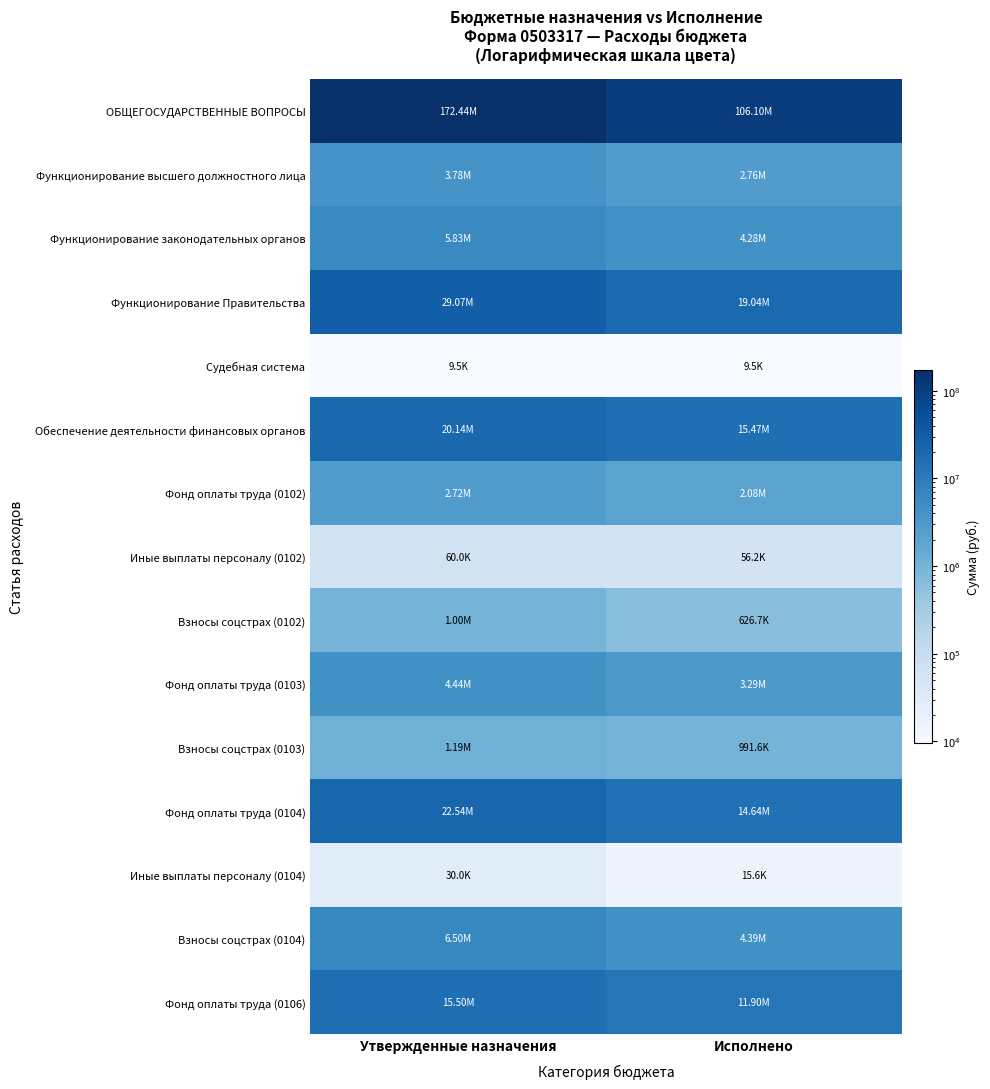

Which series changed the most between Утвержденные назначения and Исполнено?

ОБЩЕГОСУДАРСТВЕННЫЕ ВОПРОСЫ